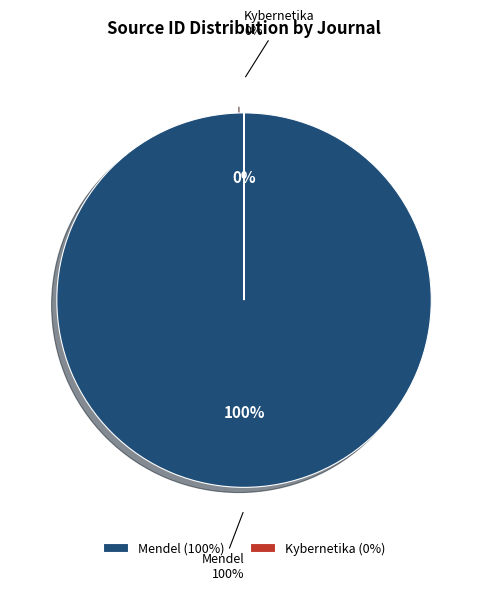

How many segments does this pie chart have?

2